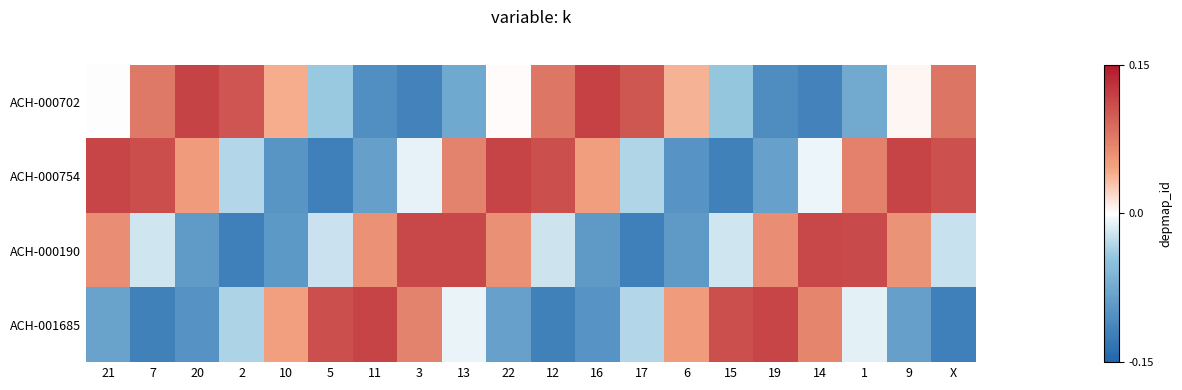

At how many categories does at least one series exceed 0?

20